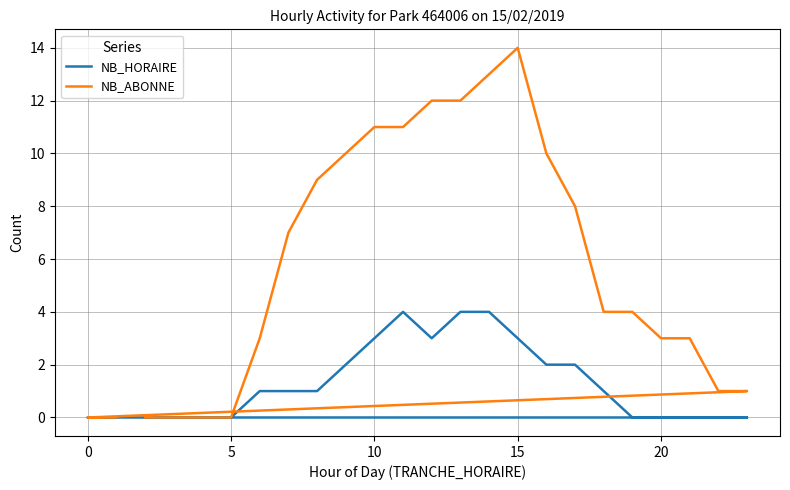

What is the sum of all NB_HORAIRE values?

31